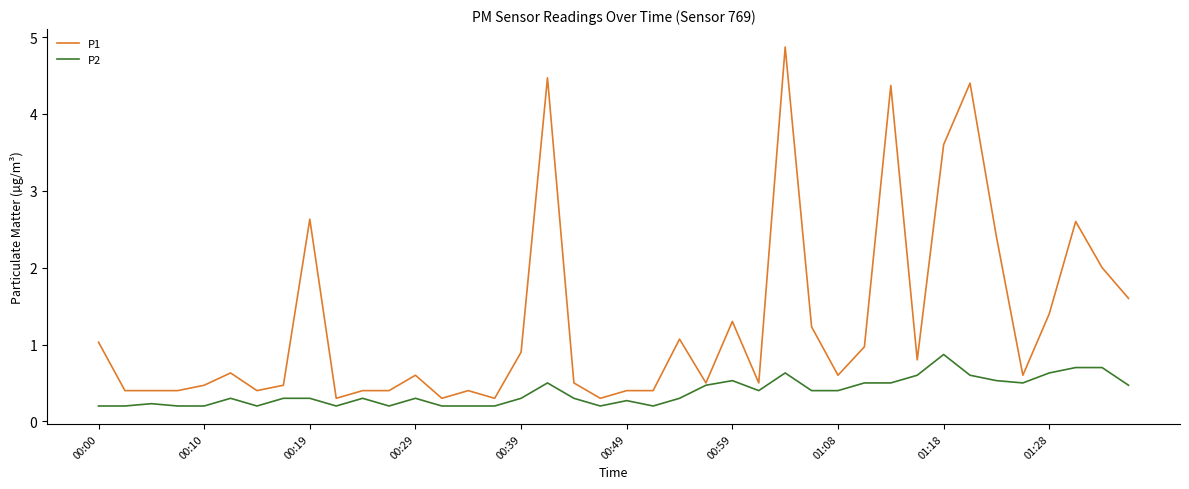

What is the difference between the maximum and second lowest values in the P2 series?

0.7